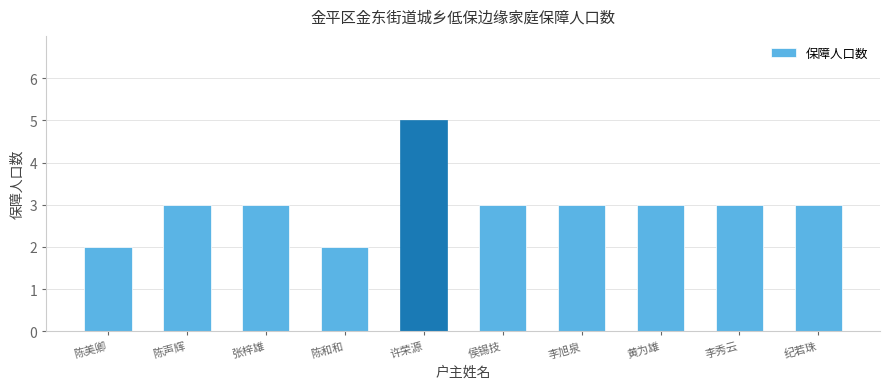

The chart shows a value of 3 at 许荣源. True or false?

False